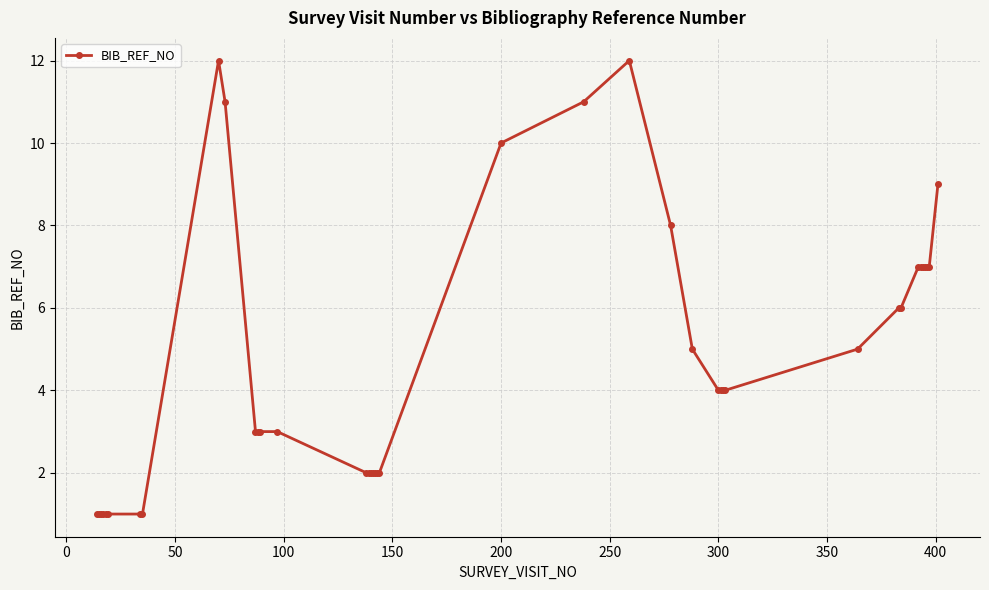

Is this an area chart (filled region under the line)?

No